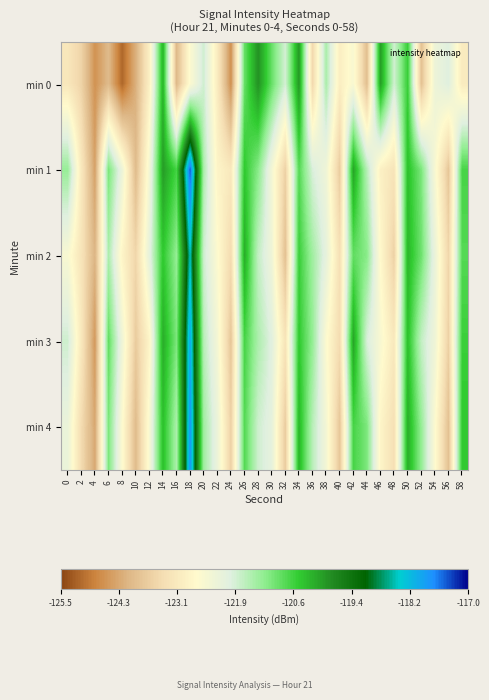

Rank the series by their maximum value, from lowest to highest.

min 0, min 2, min 3, min 4, min 1